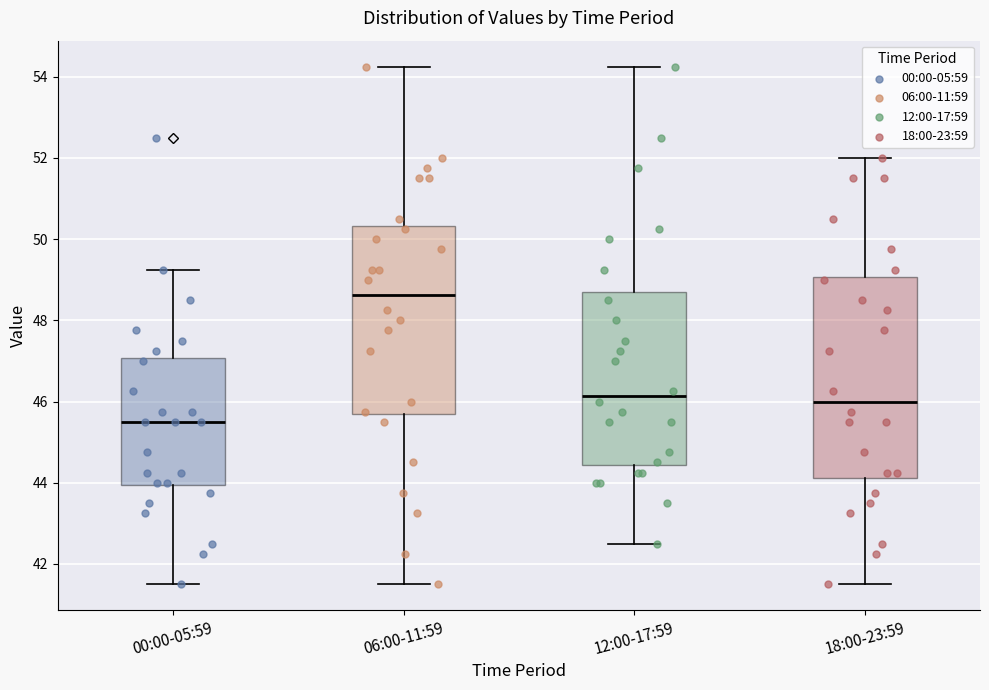

Reading left to right, read every box against the y-axis: the position of its median line, the range the box covers, and the ends of its whiskers. The values are not printed on the chart, so give them approximately, as read against the axis.

00:00-05:59: median 45.6, box 44.0 to 47.0, whiskers 41.6 to 49.2
06:00-11:59: median 48.6, box 45.6 to 50.4, whiskers 41.6 to 54.2
12:00-17:59: median 46.2, box 44.4 to 48.6, whiskers 42.6 to 54.2
18:00-23:59: median 46.0, box 44.2 to 49.0, whiskers 41.6 to 52.0